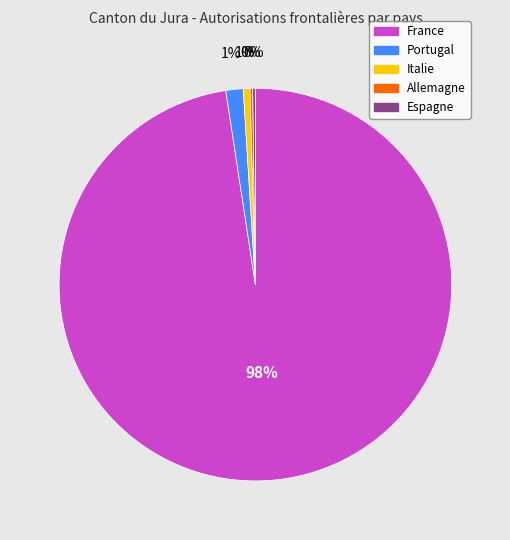

What is the largest slice in the pie chart?

France